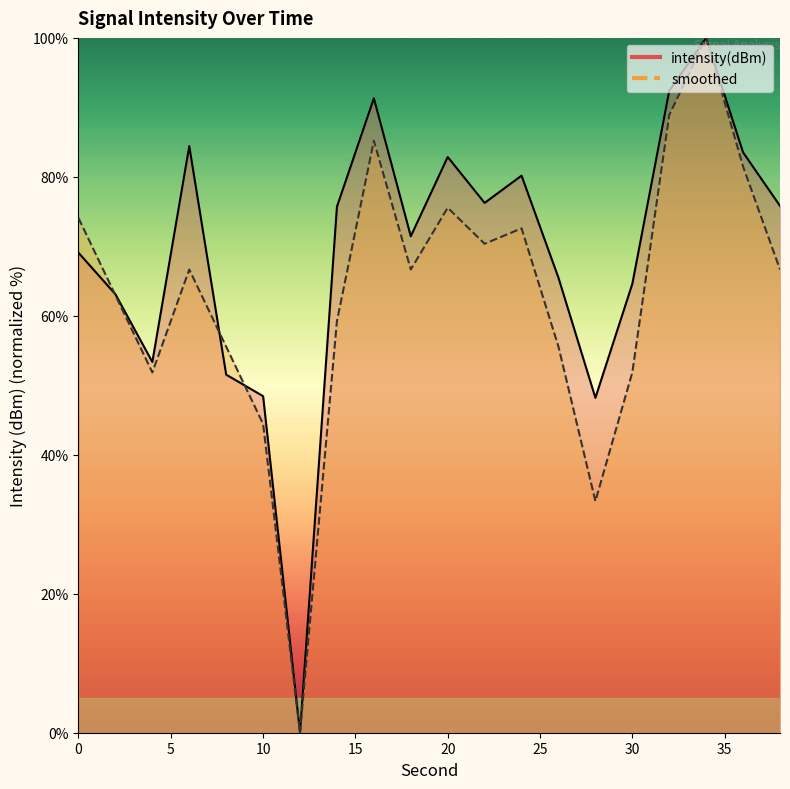

Reading left to right, extract all data points from this chart.

intensity(dBm): 69.1	63.1	53.4	84.4	51.5	48.4	0.0	75.7	91.3	71.4	82.9	76.2	80.2	65.5	48.2	64.6	92.4	100.0	83.5	75.8
smoothed: 74.1	63.0	51.9	66.7	55.6	44.4	0.0	59.3	85.2	66.7	75.6	70.4	72.6	55.6	33.3	51.9	88.9	100.0	81.5	66.7